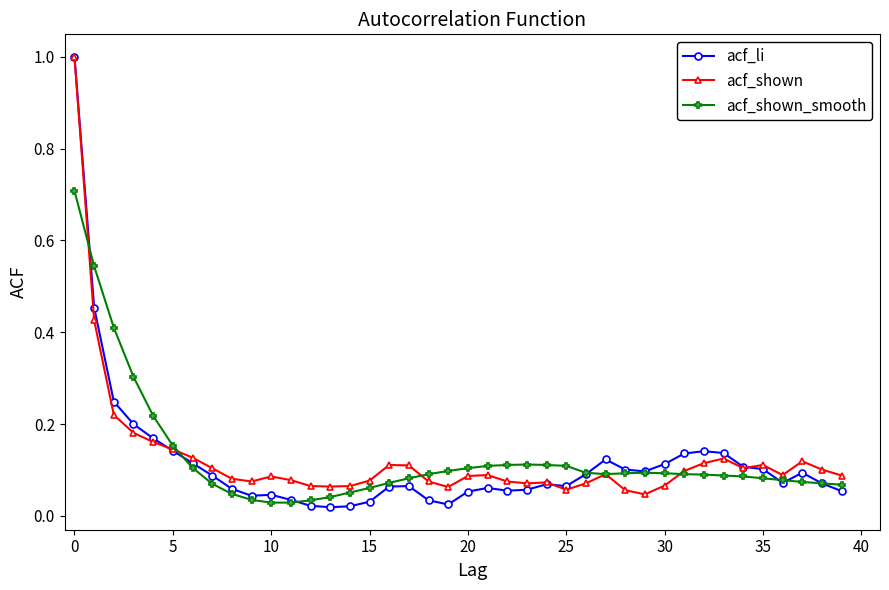

True or false: acf_shown has more than 2 interior local peaks.

True